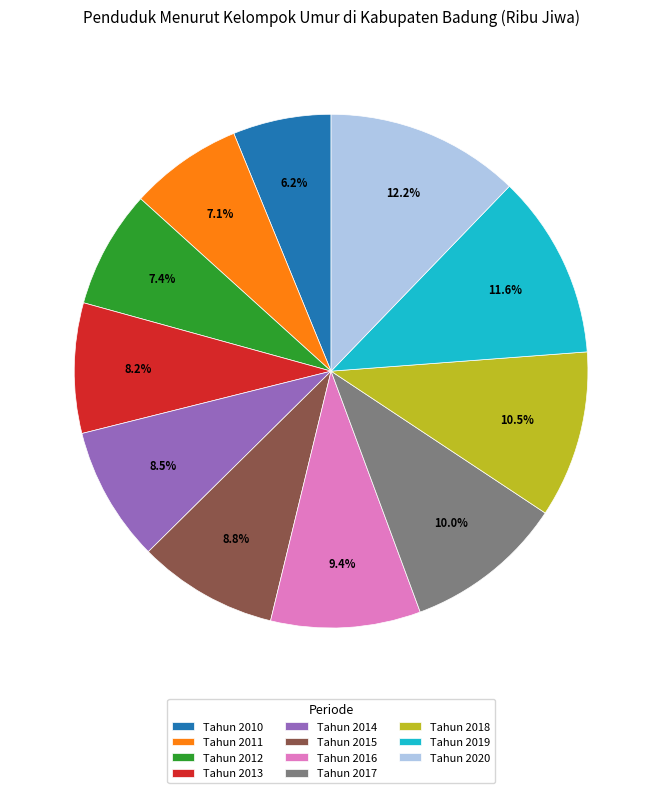

Is there a majority slice in this chart?

No